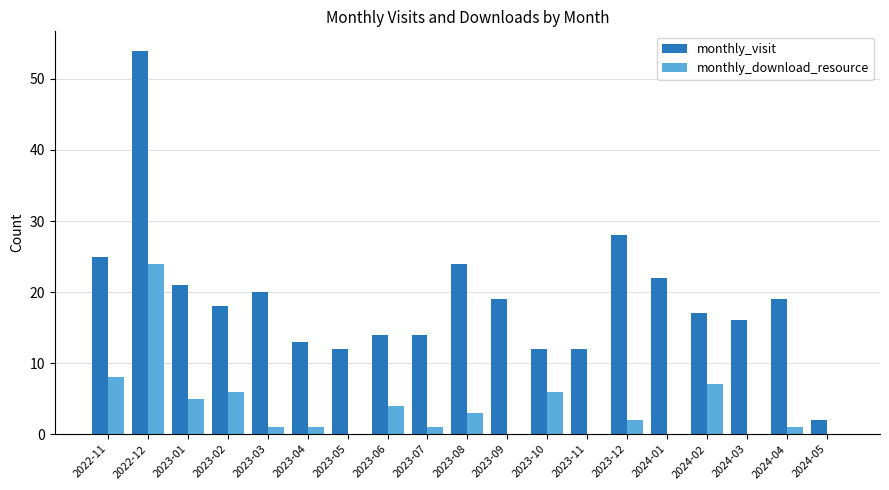

The value of monthly_visit at 2023-07 is 19. True or false?

False